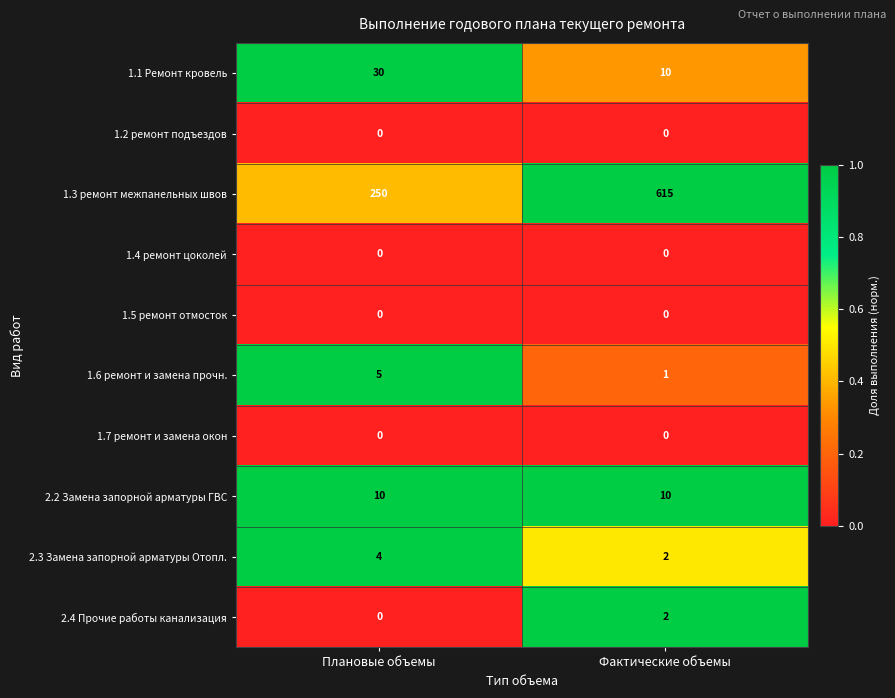

Reading left to right, what are all the values shown in this chart?

1.1 Ремонт кровель: 30	10
1.2 ремонт подъездов: 0	0
1.3 ремонт межпанельных швов: 250	615
1.4 ремонт цоколей: 0	0
1.5 ремонт отмосток: 0	0
1.6 ремонт и замена прочн.: 5	1
1.7 ремонт и замена окон: 0	0
2.2 Замена запорной арматуры ГВС: 10	10
2.3 Замена запорной арматуры Отопл.: 4	2
2.4 Прочие работы канализация: 0	2